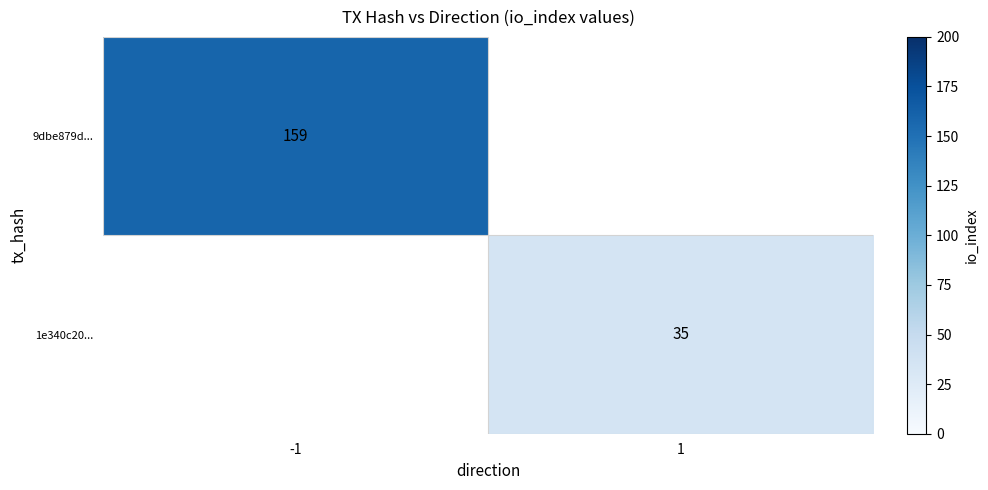

What is the greatest value displayed?

159.0